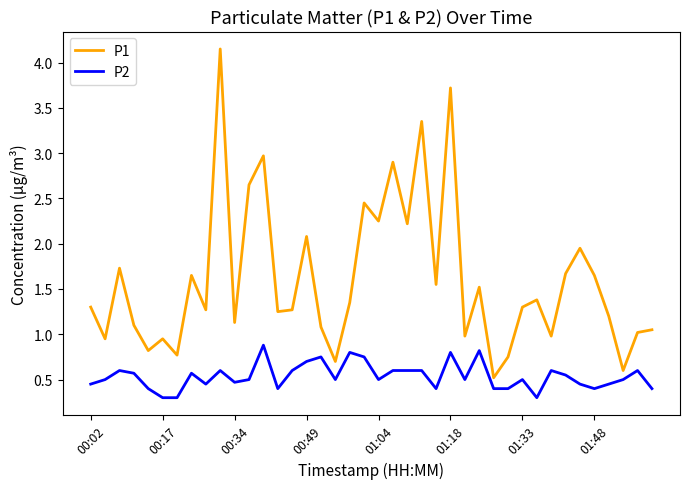

Which series has the largest range (max minus min)?

P1